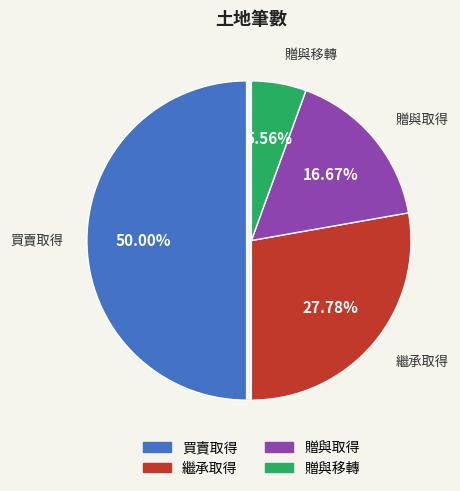

The 贈與移轉 slice represents 1% of the pie. True or false?

False